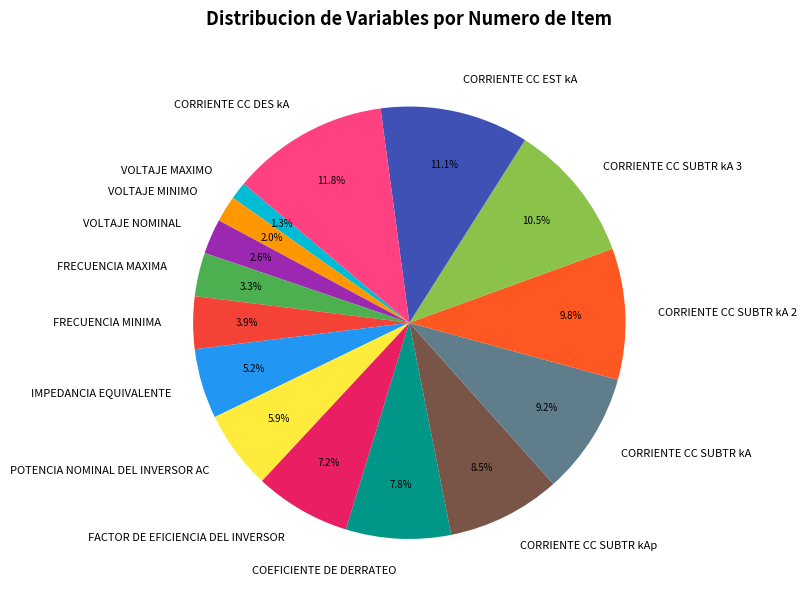

Do VOLTAJE MINIMO and CORRIENTE CC SUBTR kA 3 together represent more than half of the pie?

No